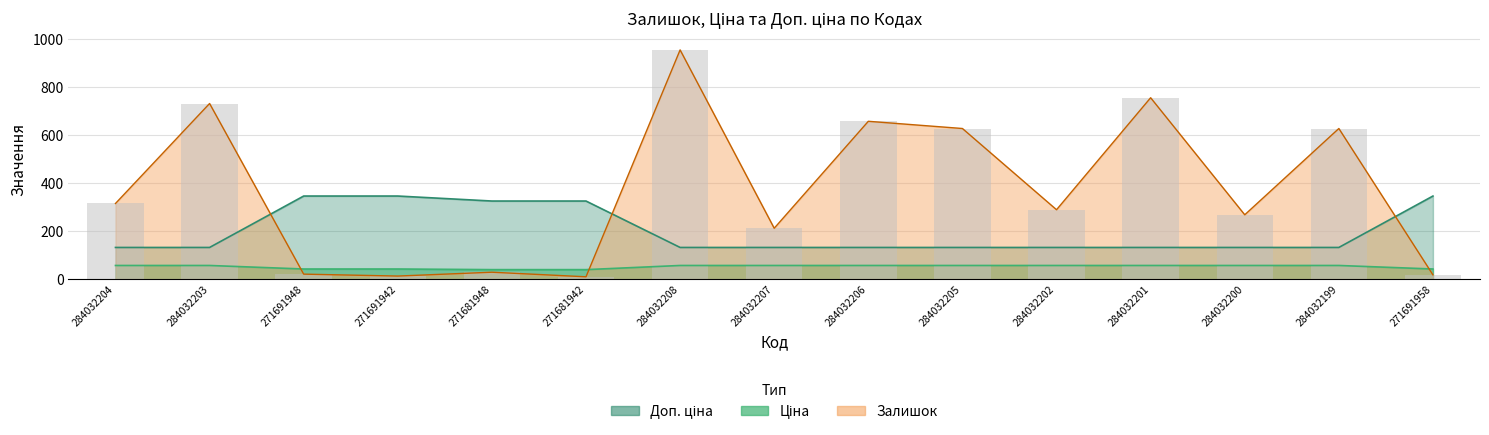

What is the sum of the Доп. ціна values at 284032203 and 284032208?

266.1